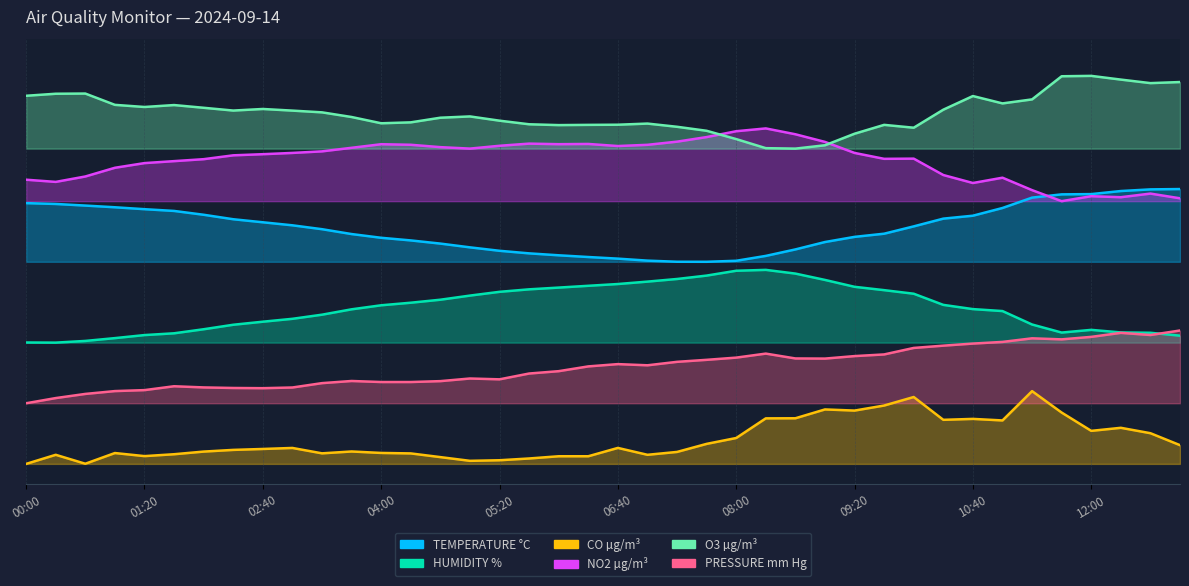

Between 03:40 and 01:40, which is larger?

01:40